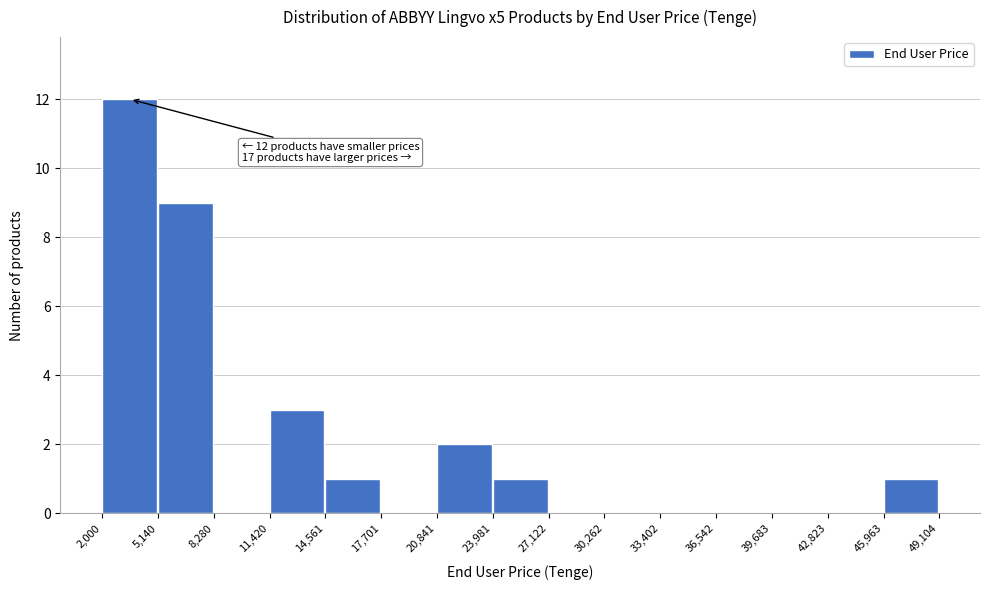

Over which range of the x-axis is the bar tallest?

2,000 to 5,140